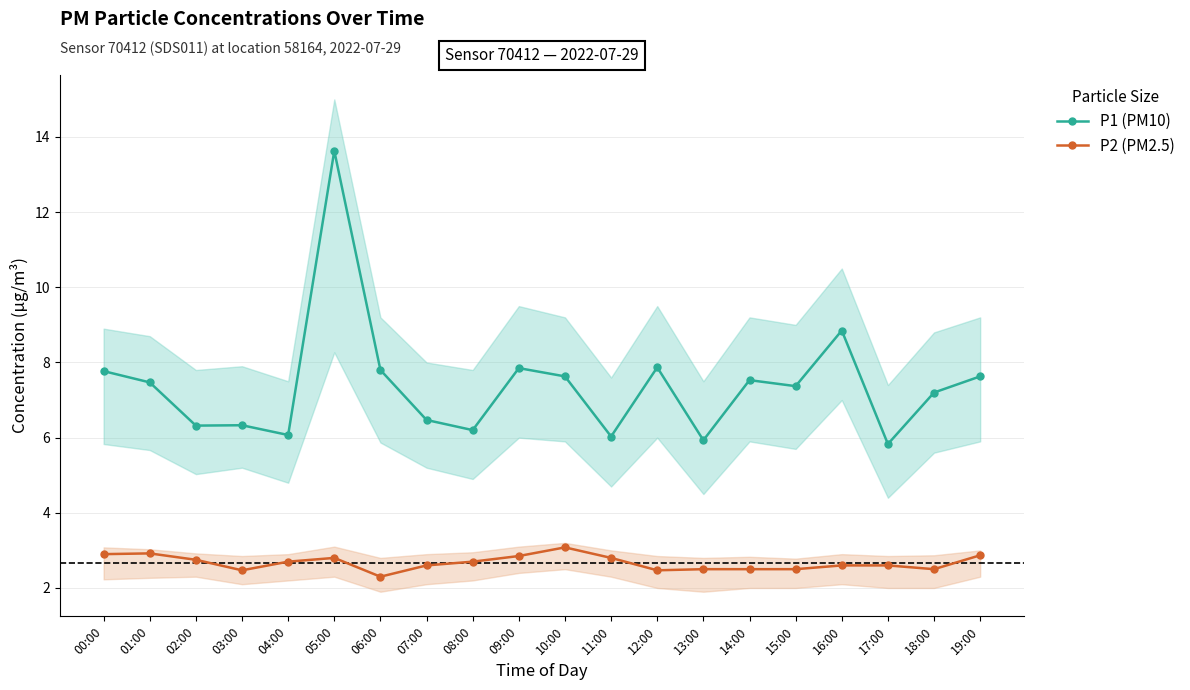

Read the P1 (PM10) value at 08:00.

6.2